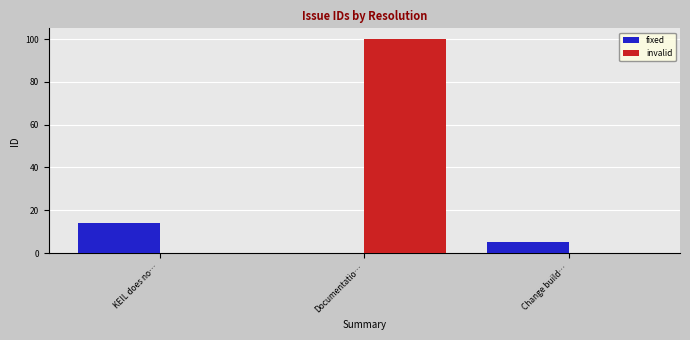

Which series has the largest total across all categories?

invalid